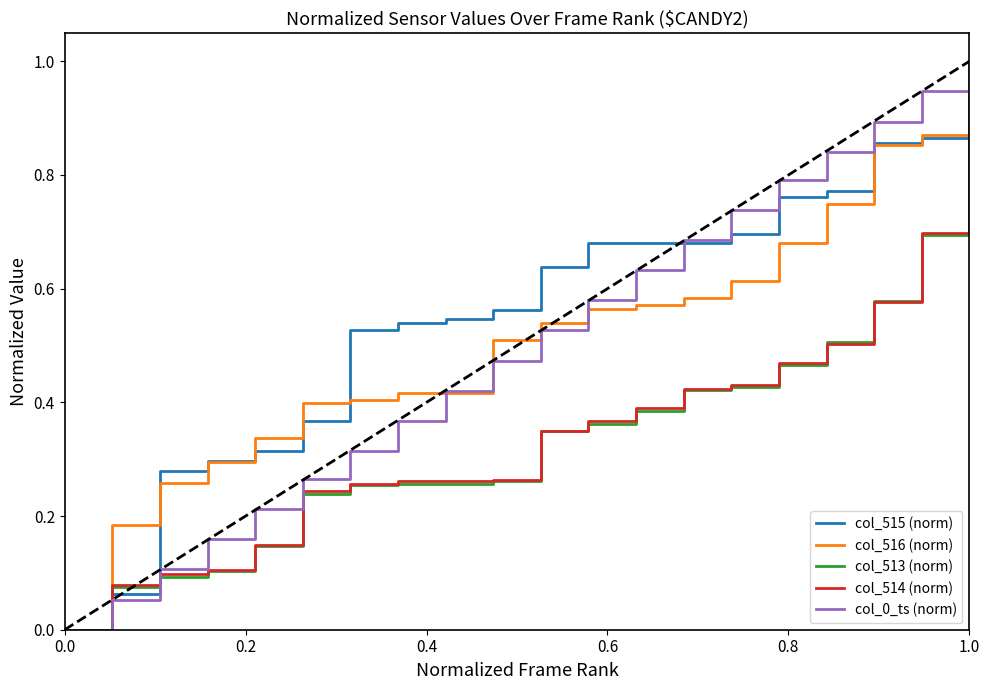

What is the maximum value shown in the chart?

1.0